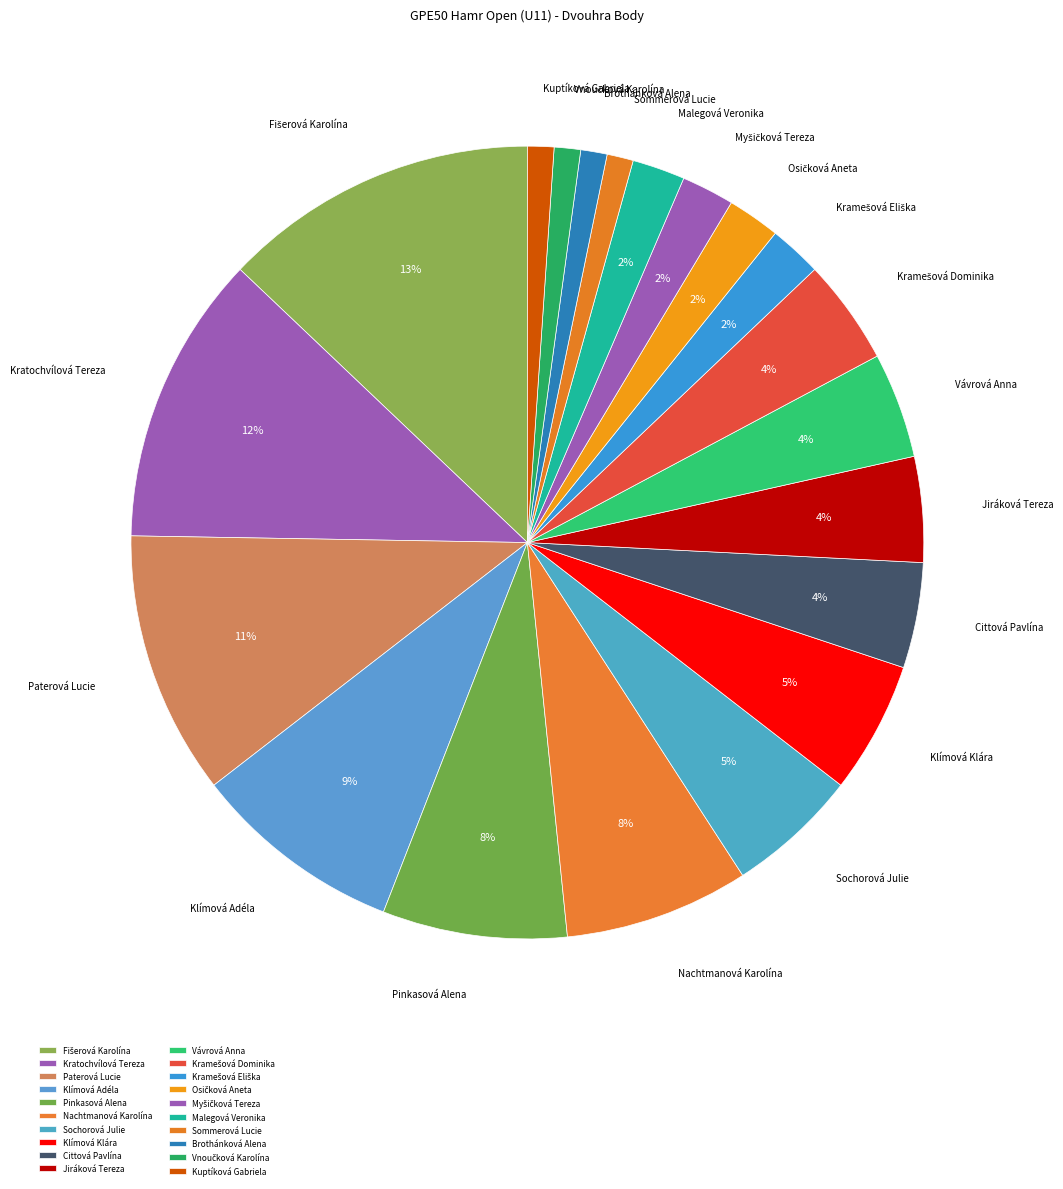

True or false: Vávrová Anna accounts for 4% of the total.

True